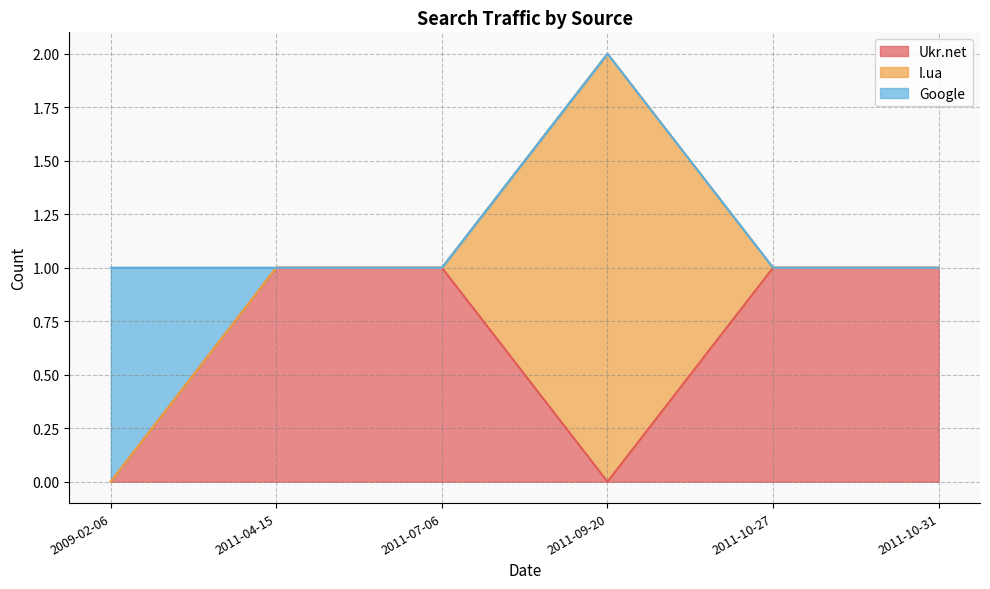

What are all the series names shown in the legend?

Ukr.net, I.ua, Google